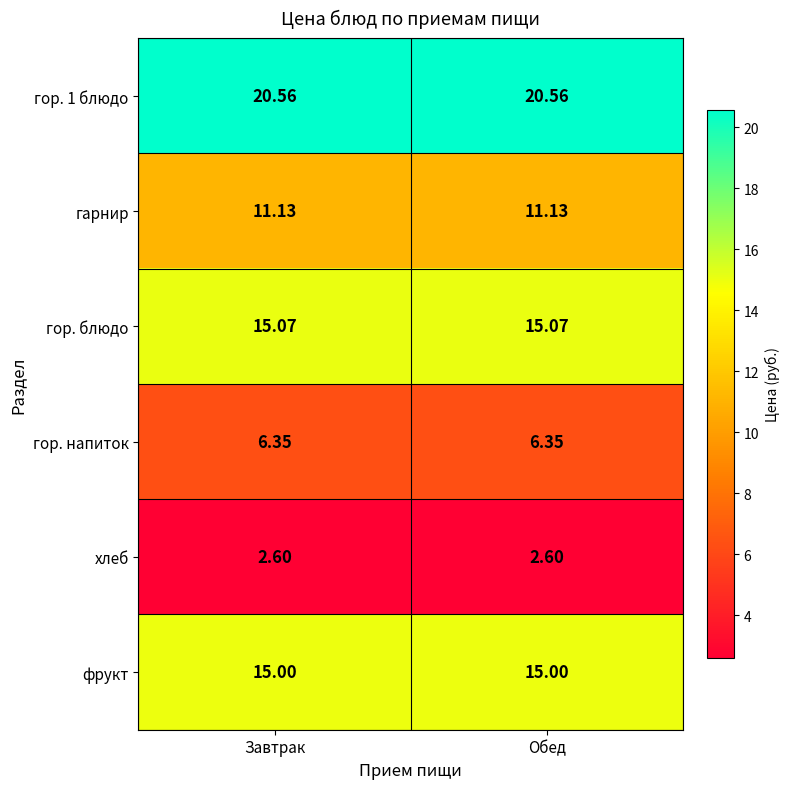

Is the value of фрукт at Обед greater than the value of гор. напиток at Завтрак?

Yes